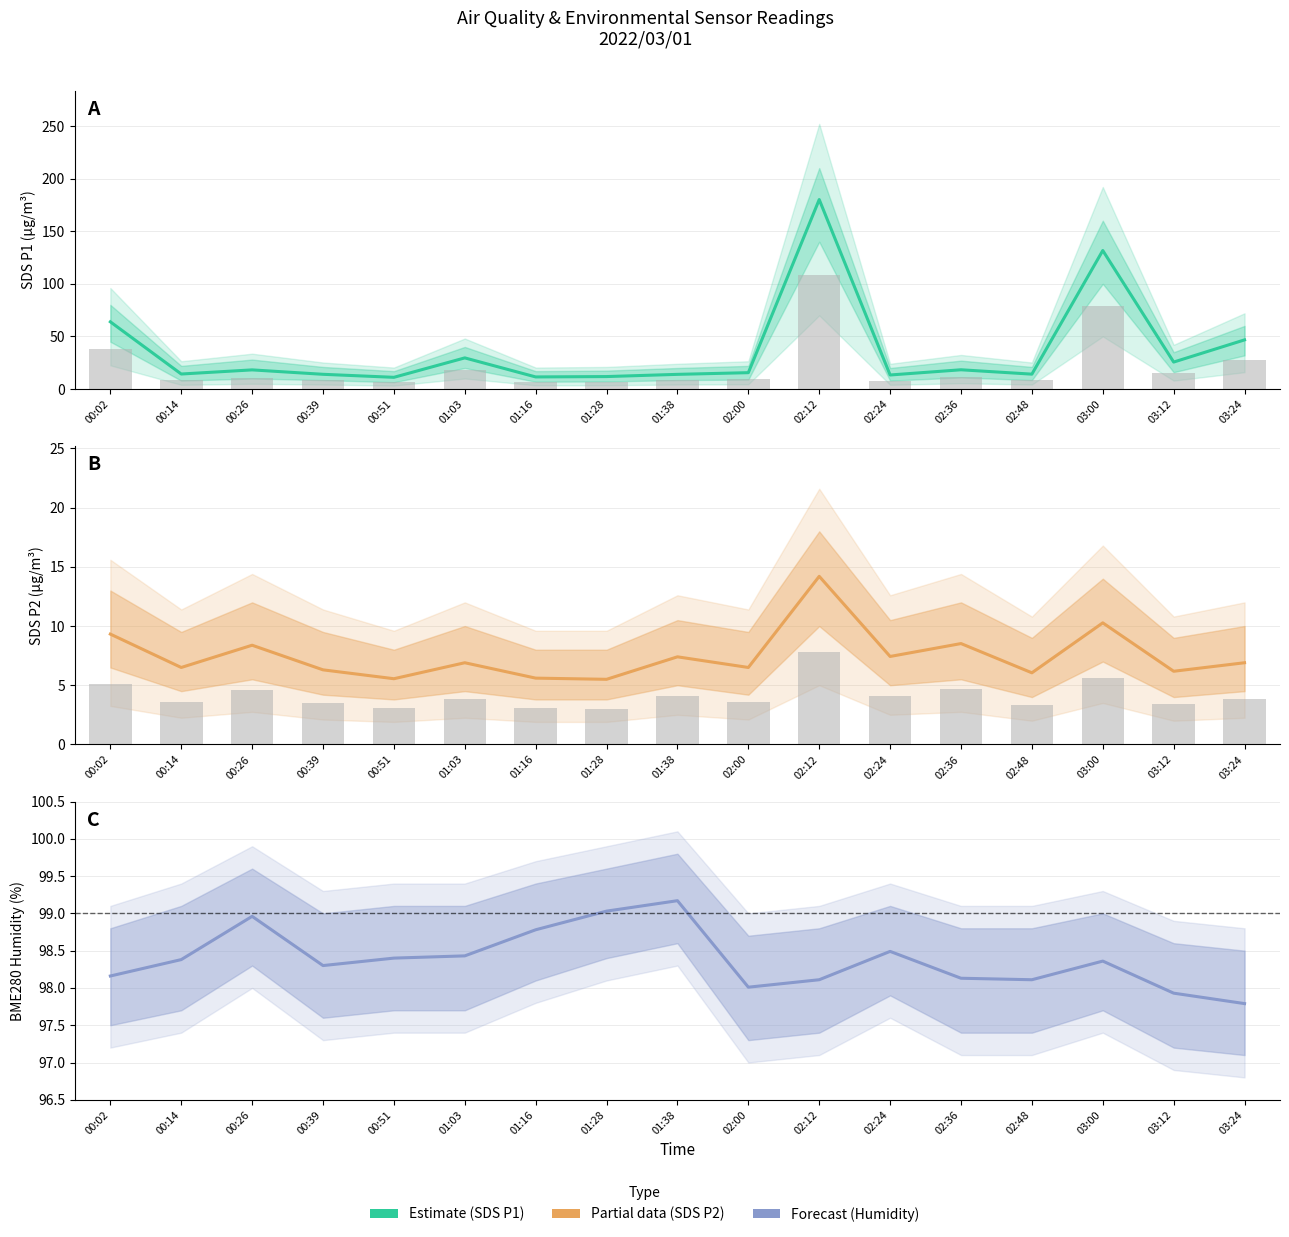

How many distinct data groups are displayed?

3